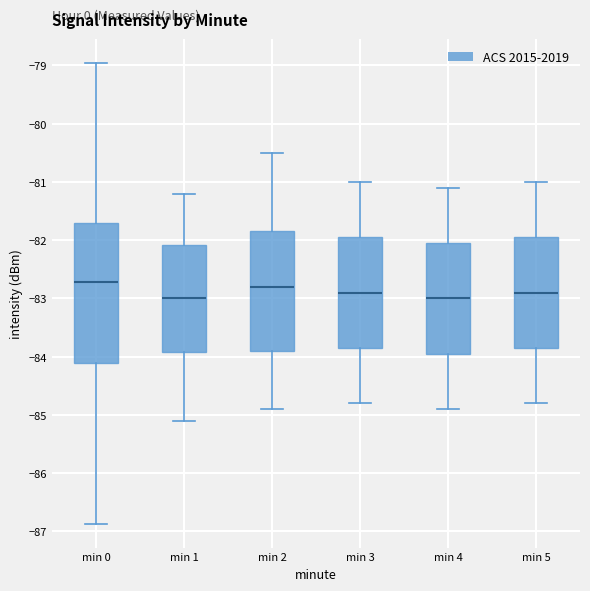

Comparing the boxes themselves (not the whiskers), which one is the tallest?

min 0